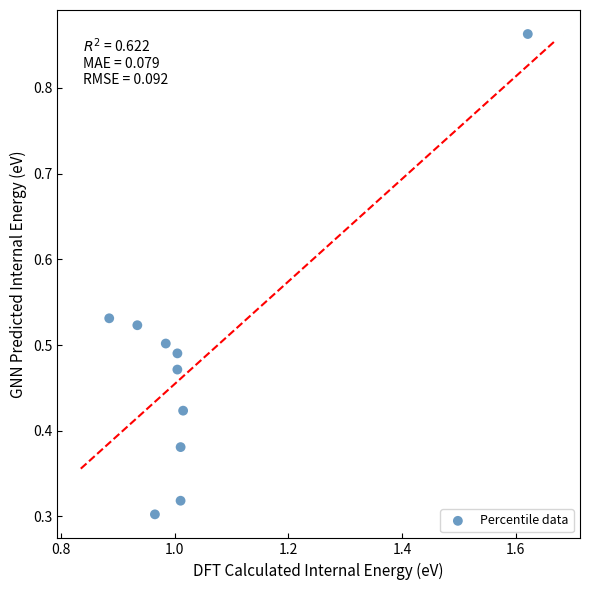

What is the range of X values (max minus min)?

0.7